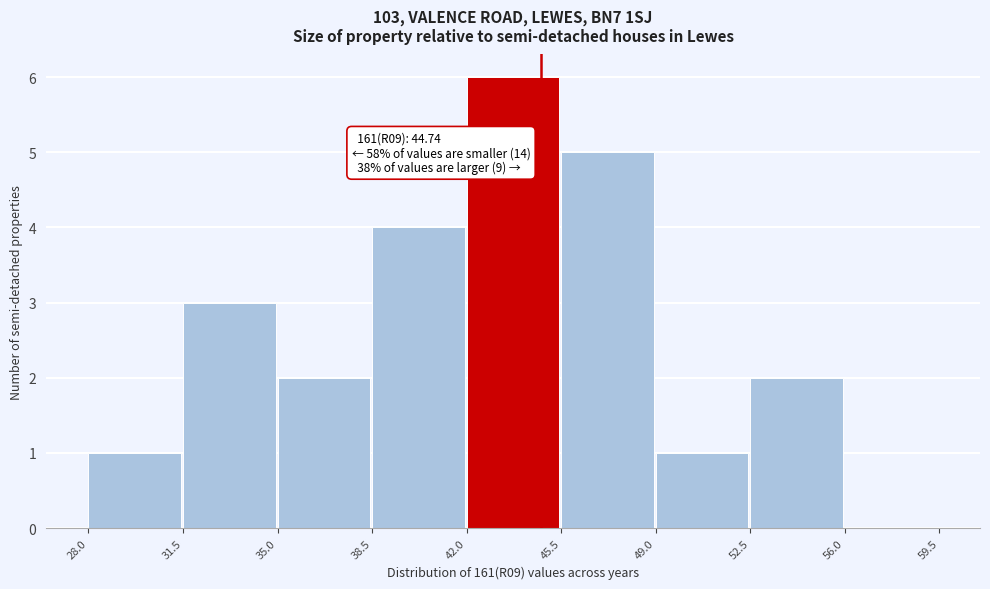

Which range on the x-axis has the tallest bar?

42.0 to 45.5